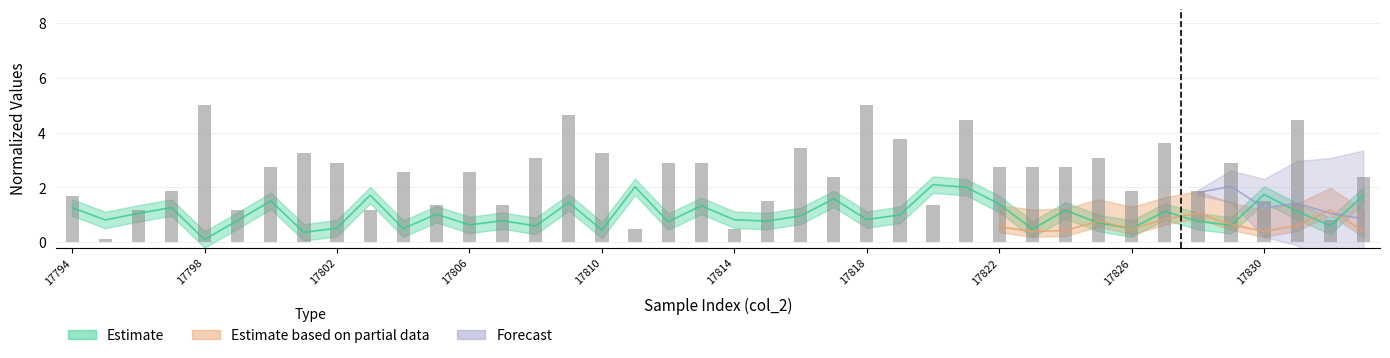

True or false: the data shows 4.7 at 18.

False